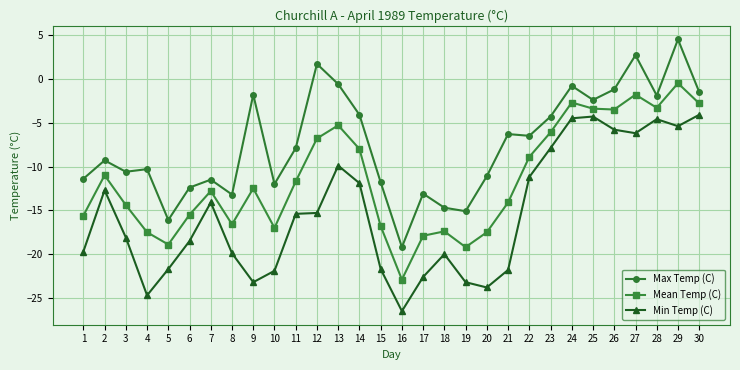

What is the sum of all Max Temp (C) values?

-222.2